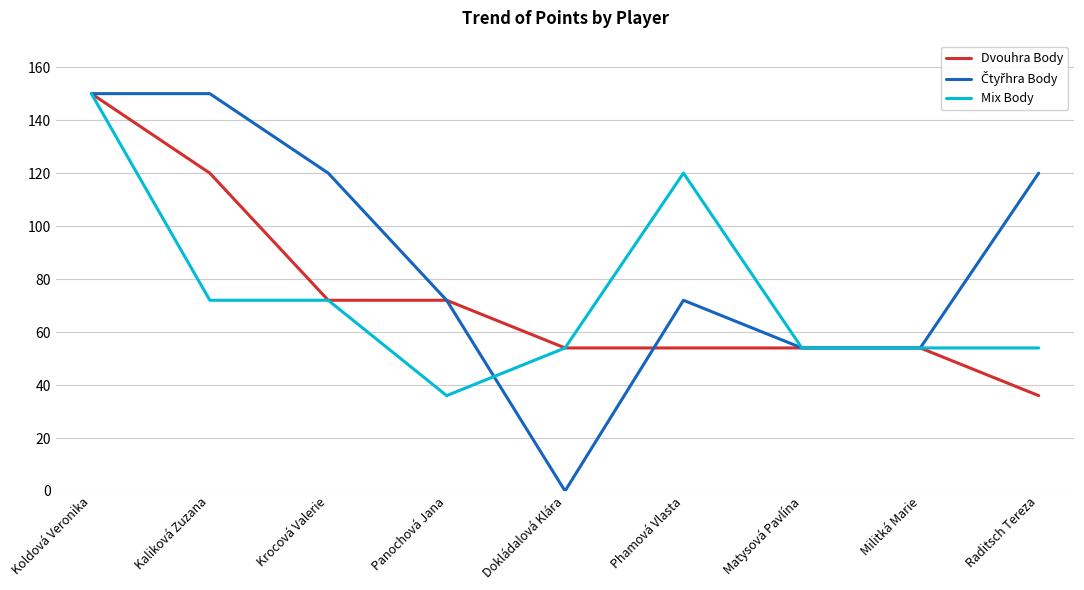

At which label does Mix Body first exceed 54?

Koldová Veronika